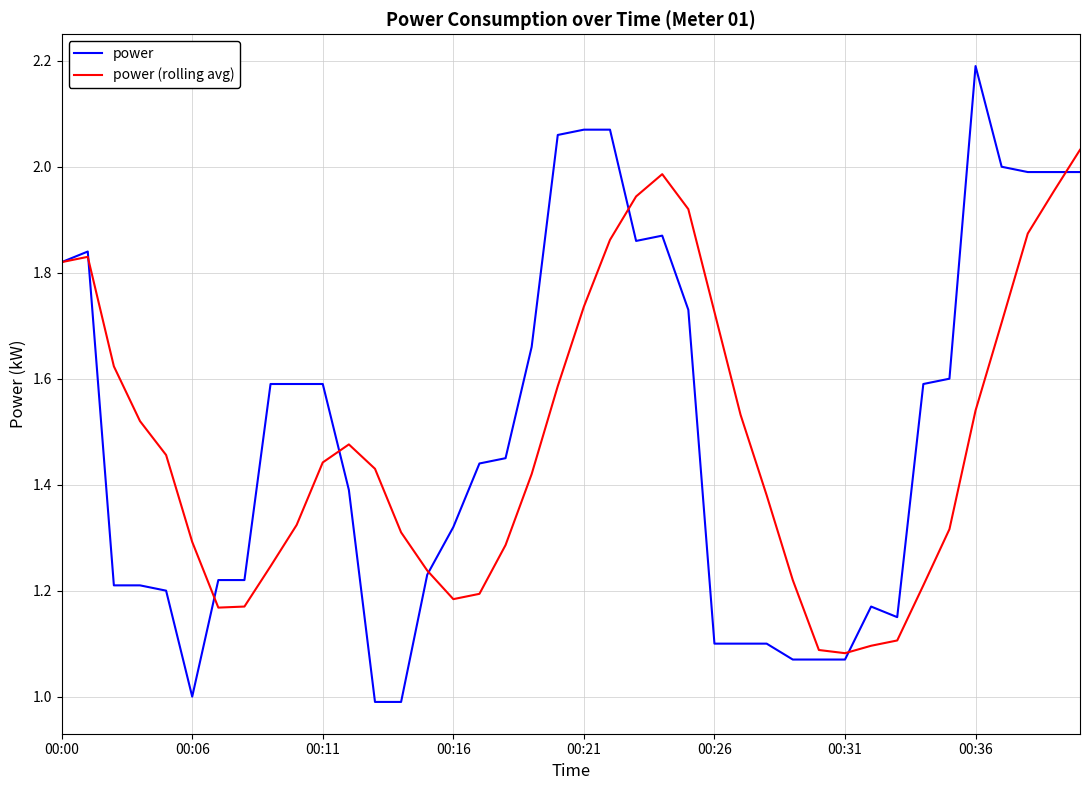

Which series has the widest spread of values?

power